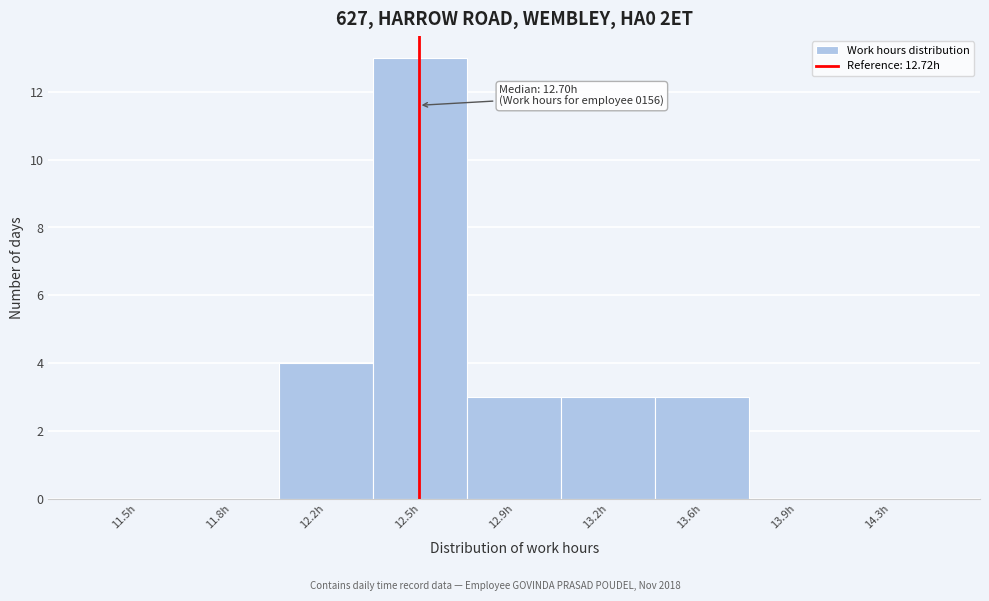

Reading right to left, list all the values displayed in this chart.

14.3h=0	13.9h=0	13.6h=3	13.2h=3	12.9h=3	12.5h=13	12.2h=4	11.8h=0	11.5h=0